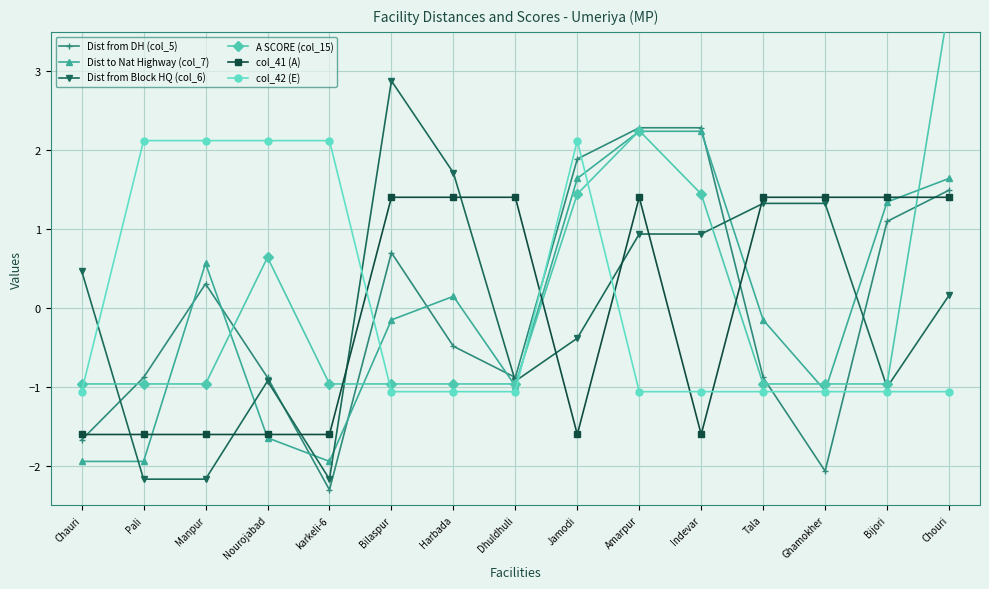

The value of col_42 (E) at Pali is 2.1. True or false?

True